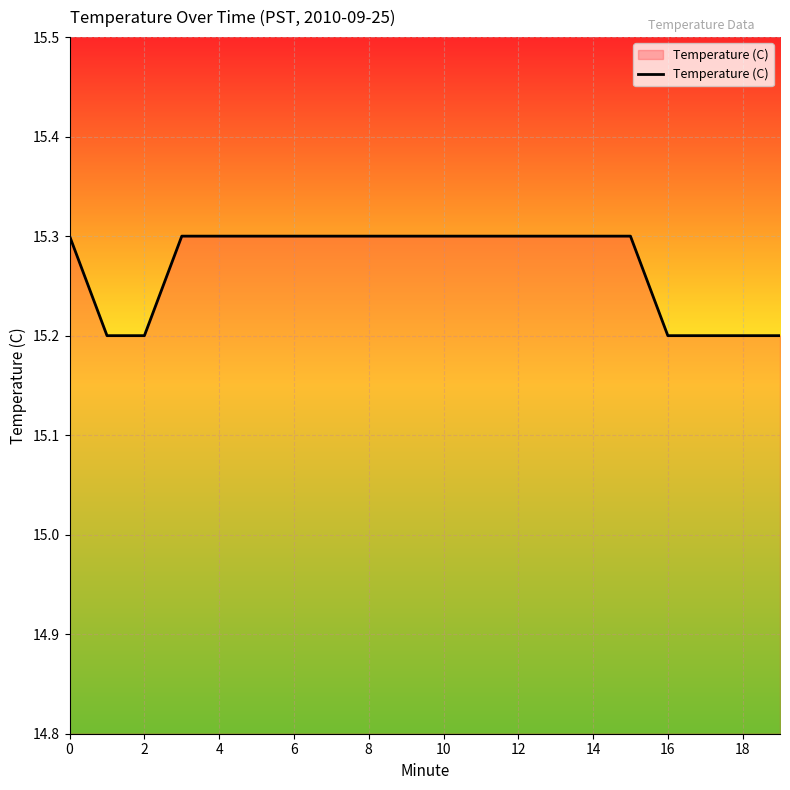

Does the chart display data point markers on the line(s)?

No